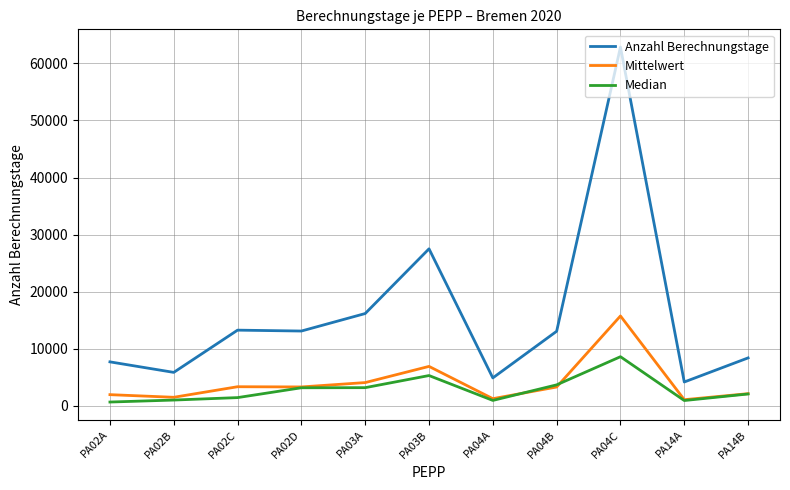

Count the number of categories in the chart.

11